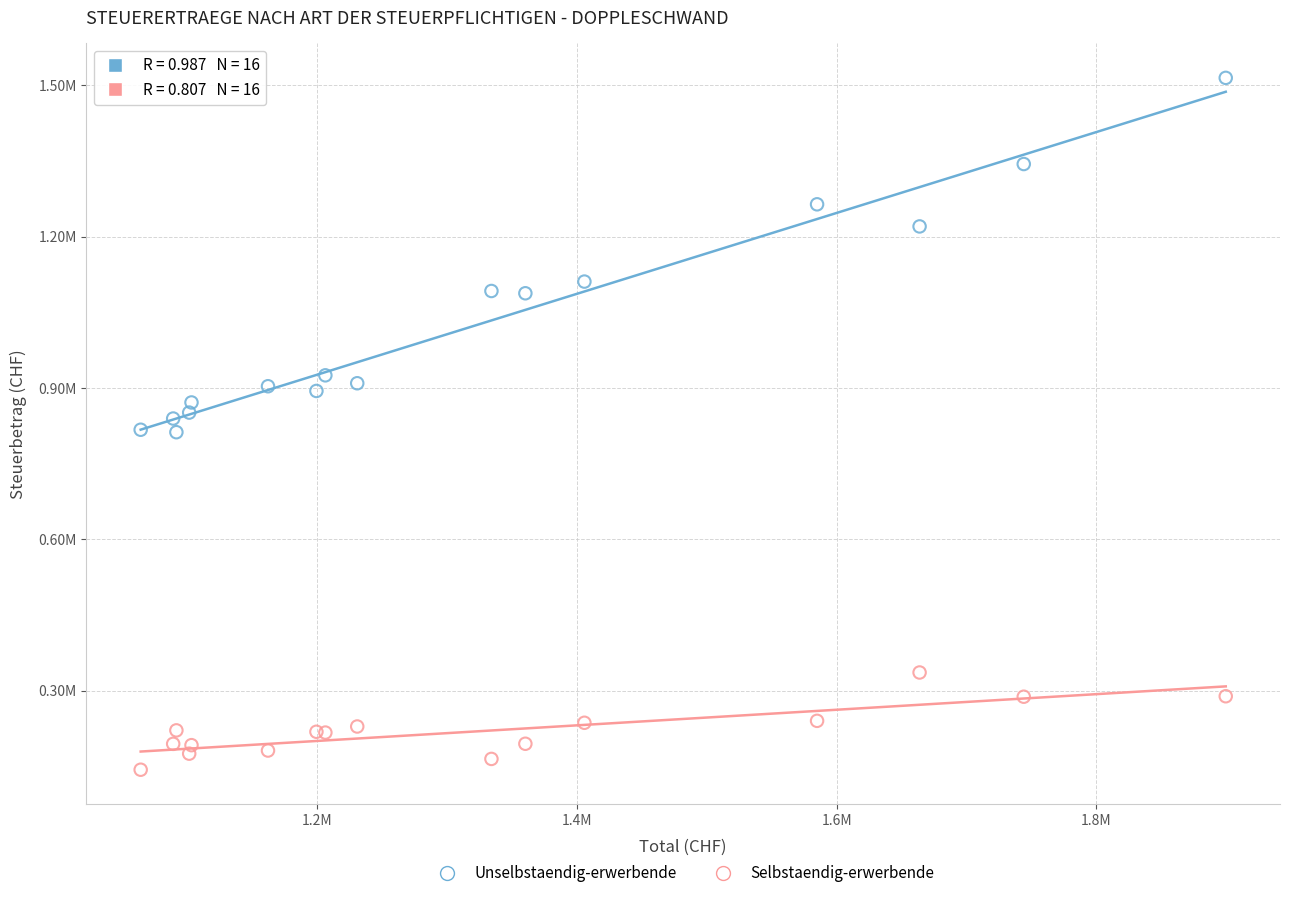

Which series reaches the maximum Y coordinate?

Unselbstaendig-erwerbende